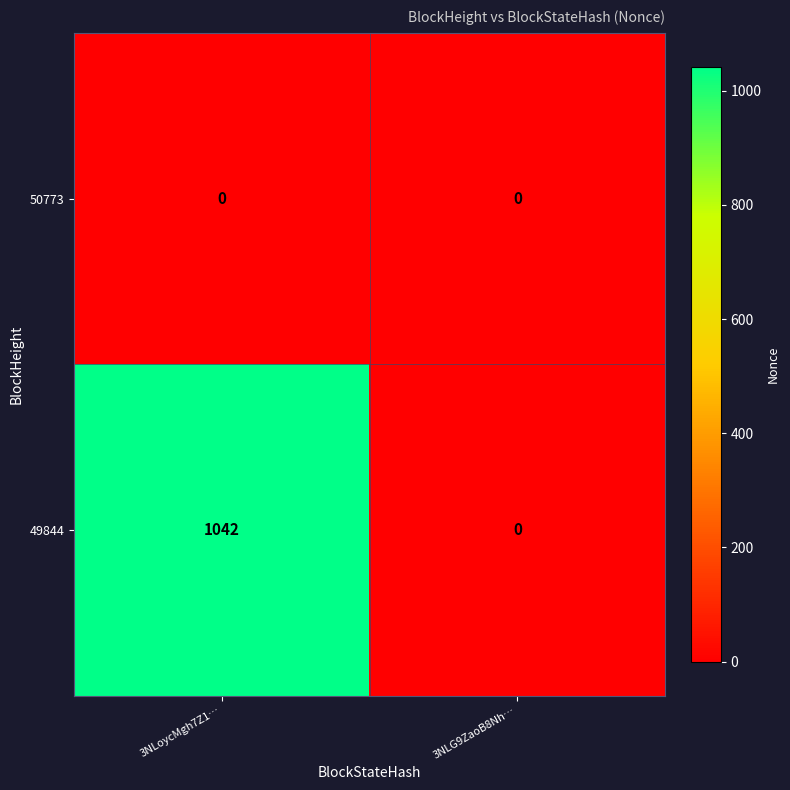

Rank the series by their average value, from lowest to highest.

50773, 49844